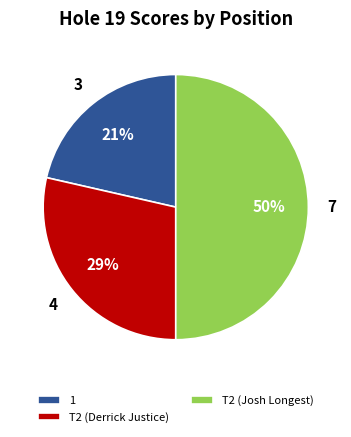

Do 1 and T2 (Josh Longest) together represent more than half of the pie?

Yes